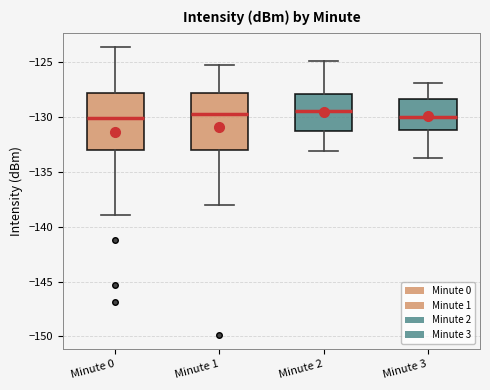

Reading left to right, read every box against the y-axis: the position of its median line, the range the box covers, and the ends of its whiskers. The values are not printed on the chart, so give them approximately, as read against the axis.

Minute 0: median -130.0, box -133.0 to -128.0, whiskers -139.0 to -123.5
Minute 1: median -129.5, box -133.0 to -128.0, whiskers -138.0 to -125.0
Minute 2: median -129.5, box -131.0 to -128.0, whiskers -133.0 to -125.0
Minute 3: median -130.0, box -131.0 to -128.5, whiskers -133.5 to -127.0